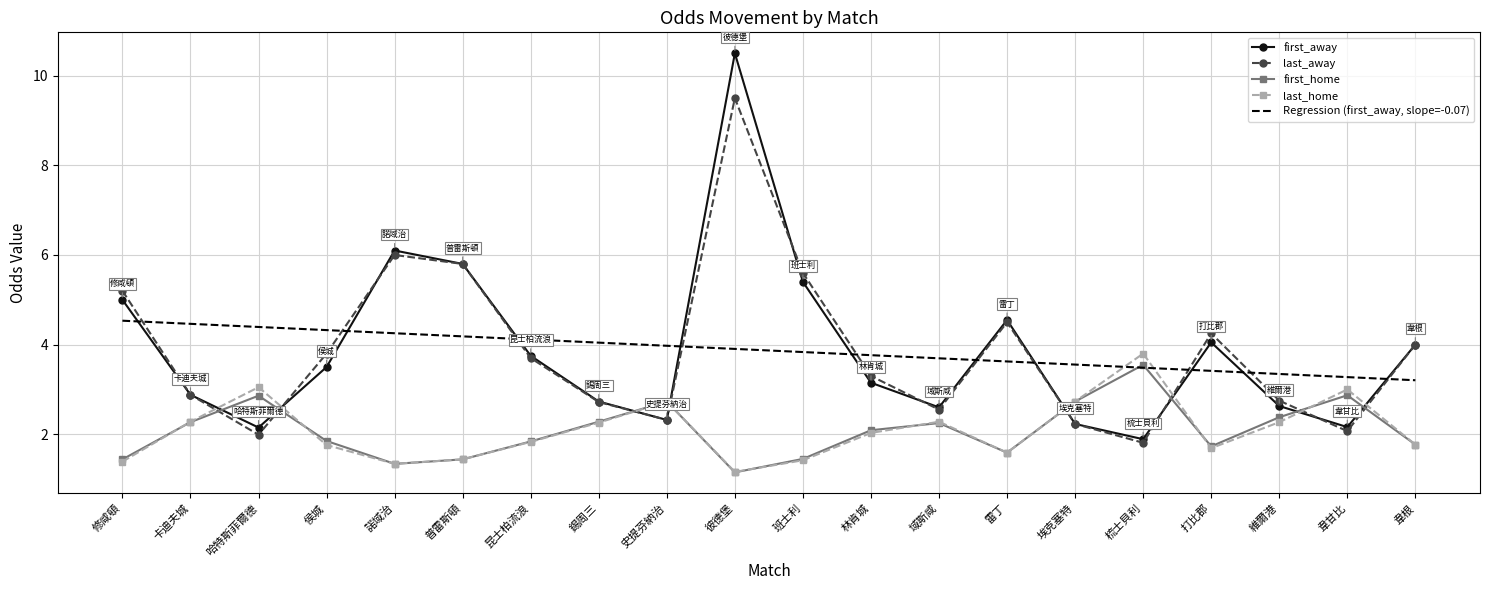

What are all the series names shown in the legend?

first_away, last_away, first_home, last_home, Regression (first_away, slope=-0.07)